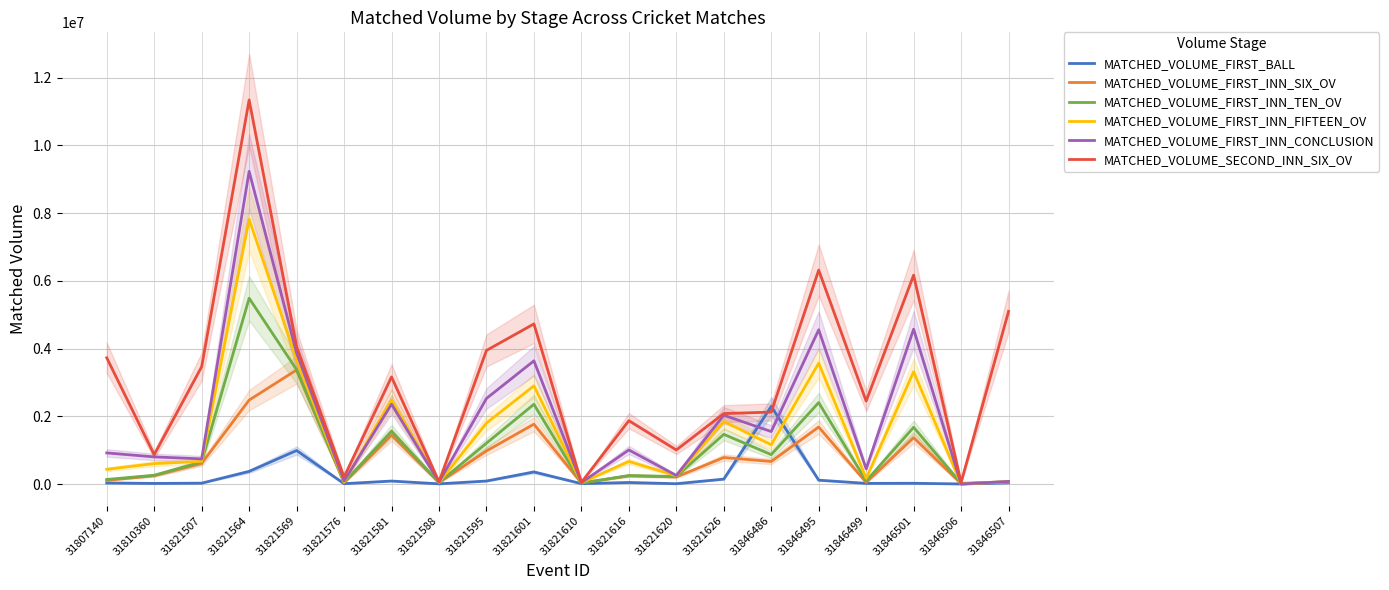

Reading left to right, extract all data points from this chart.

MATCHED_VOLUME_FIRST_BALL: 31807140=34196.5	31810360=20295.6	31821507=28554.2	31821564=375986.7	31821569=991899.4	31821576=12986.4	31821581=90894.6	31821588=8139.1	31821595=90890.8	31821601=359310.3	31821610=13863.4	31821616=48076.2	31821620=11957.7	31821626=147690.2	31846486=2294025.1	31846495=116702.1	31846499=22045.0	31846501=25101.0	31846506=4857.1	31846507=37430.8
MATCHED_VOLUME_FIRST_INN_SIX_OV: 31807140=111624.7	31810360=247952.5	31821507=611291.3	31821564=2480521.7	31821569=3370118.2	31821576=39224.9	31821581=1449449.9	31821588=42964.9	31821595=979353.5	31821601=1769697.8	31821610=30931.2	31821616=245284.5	31821620=211586.4	31821626=784705.7	31846486=669046.9	31846495=1685691.2	31846499=49217.7	31846501=1370452.9	31846506=14348.1	31846507=57008.7
MATCHED_VOLUME_FIRST_INN_TEN_OV: 31807140=137374.3	31810360=262416.1	31821507=655480.7	31821564=5486440.2	31821569=3377819.2	31821576=51873.4	31821581=1562950.8	31821588=46869.9	31821595=1208652.4	31821601=2355854.8	31821610=32910.3	31821616=252384.3	31821620=224726.9	31821626=1469867.6	31846486=870526.8	31846495=2406885.0	31846499=94299.8	31846501=1677206.5	31846506=24743.5	31846507=68819.8
MATCHED_VOLUME_FIRST_INN_FIFTEEN_OV: 31807140=437342.2	31810360=605972.3	31821507=670639.7	31821564=7821192.1	31821569=3669555.5	31821576=61450.6	31821581=2491790.1	31821588=52251.1	31821595=1802442.8	31821601=2900571.8	31821610=41561.0	31821616=669436.8	31821620=247934.8	31821626=1850157.0	31846486=1162053.3	31846495=3570213.9	31846499=171346.7	31846501=3317413.4	31846506=2484.1	31846507=76239.4
MATCHED_VOLUME_FIRST_INN_CONCLUSION: 31807140=921095.8	31810360=803579.2	31821507=744603.9	31821564=9231451.1	31821569=3872441.1	31821576=92693.5	31821581=2357992.5	31821588=61676.3	31821595=2528262.9	31821601=3638841.6	31821610=44961.2	31821616=1008751.3	31821620=255814.6	31821626=2033964.8	31846486=1551764.0	31846495=4555462.5	31846499=450154.5	31846501=4572343.3	31846506=2484.1	31846507=79823.5
MATCHED_VOLUME_SECOND_INN_SIX_OV: 31807140=3728961.3	31810360=867999.6	31821507=3465296.1	31821564=11338894.2	31821569=4058332.0	31821576=210890.2	31821581=3163439.8	31821588=69787.0	31821595=3945028.2	31821601=4728113.3	31821610=51211.7	31821616=1872593.5	31821620=1008251.1	31821626=2082082.9	31846486=2125941.3	31846495=6316913.0	31846499=2451019.6	31846501=6167502.9	31846506=47214.7	31846507=5099835.1